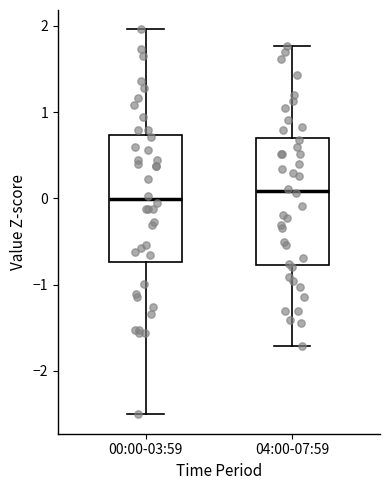

Reading left to right, read every box against the y-axis: the position of its median line, the range the box covers, and the ends of its whiskers. The values are not printed on the chart, so give them approximately, as read against the axis.

00:00-03:59: median 0.0, box -0.7 to 0.7, whiskers -2.5 to 2.0
04:00-07:59: median 0.1, box -0.8 to 0.7, whiskers -1.7 to 1.8